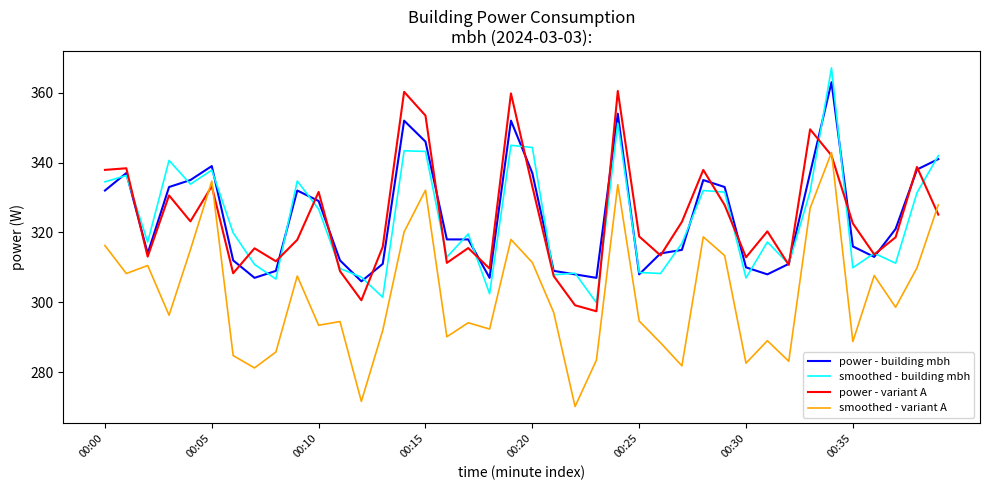

True or false: smoothed - variant A and power - building mbh intersect in this chart.

False